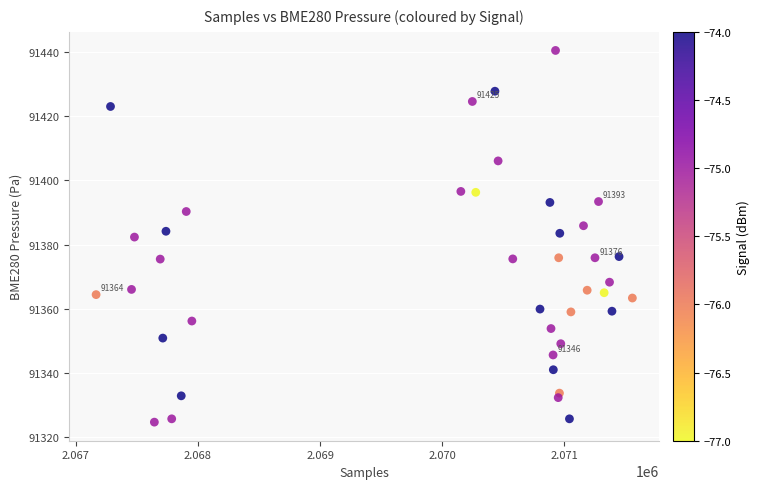

What is the range of Y values (max minus min)?

115.7